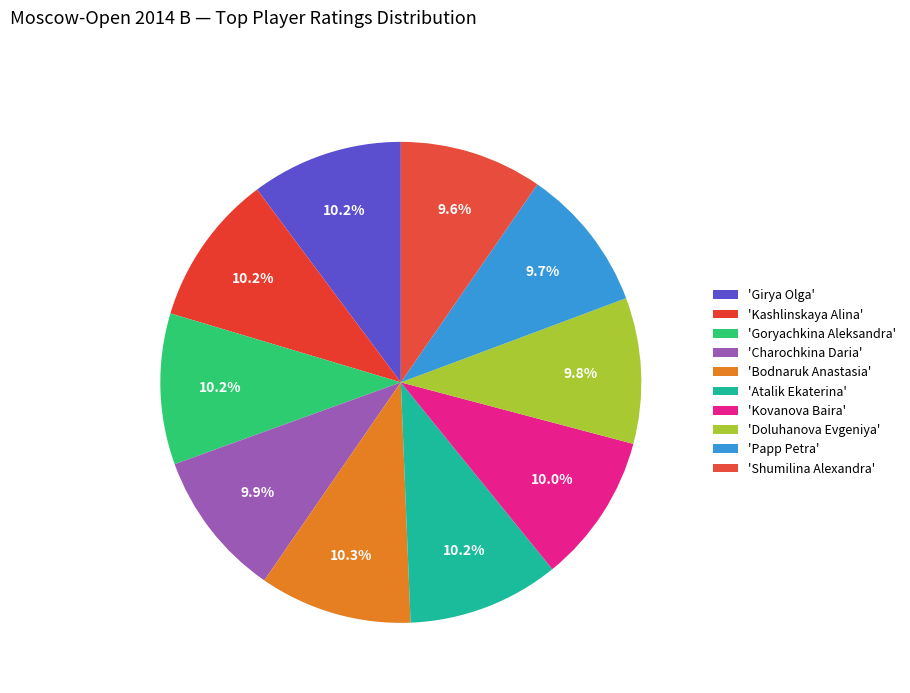

How many segments does this pie chart have?

10